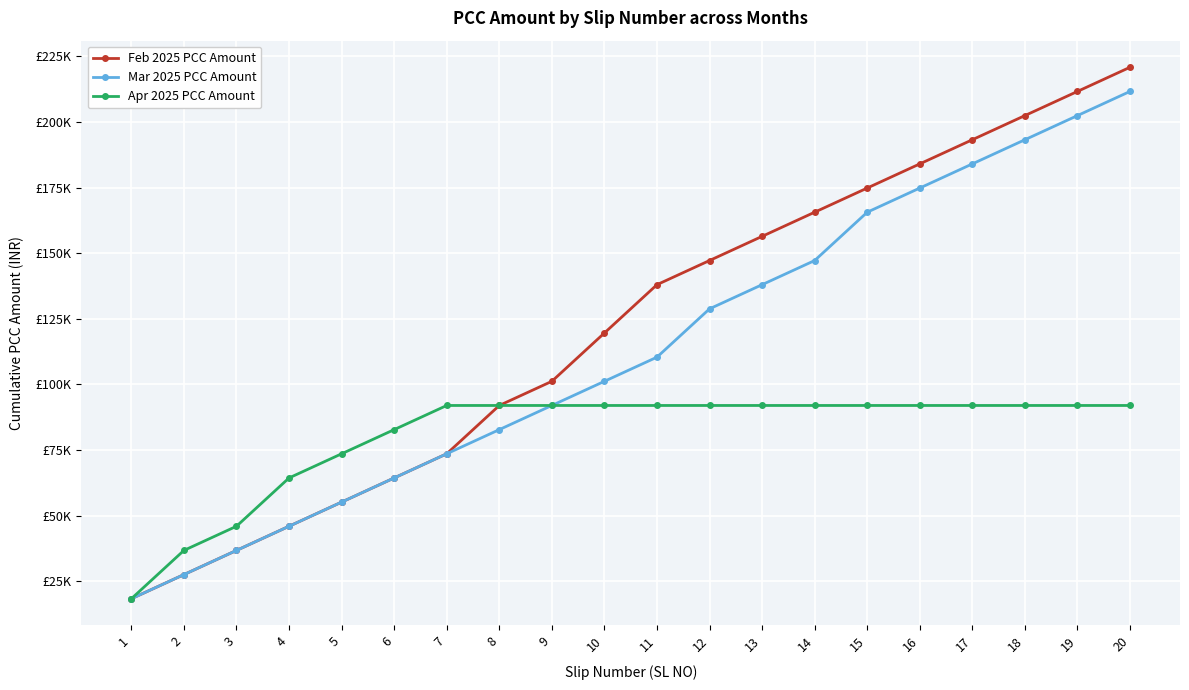

What are all the series names shown in the legend?

Feb 2025 PCC Amount, Mar 2025 PCC Amount, Apr 2025 PCC Amount